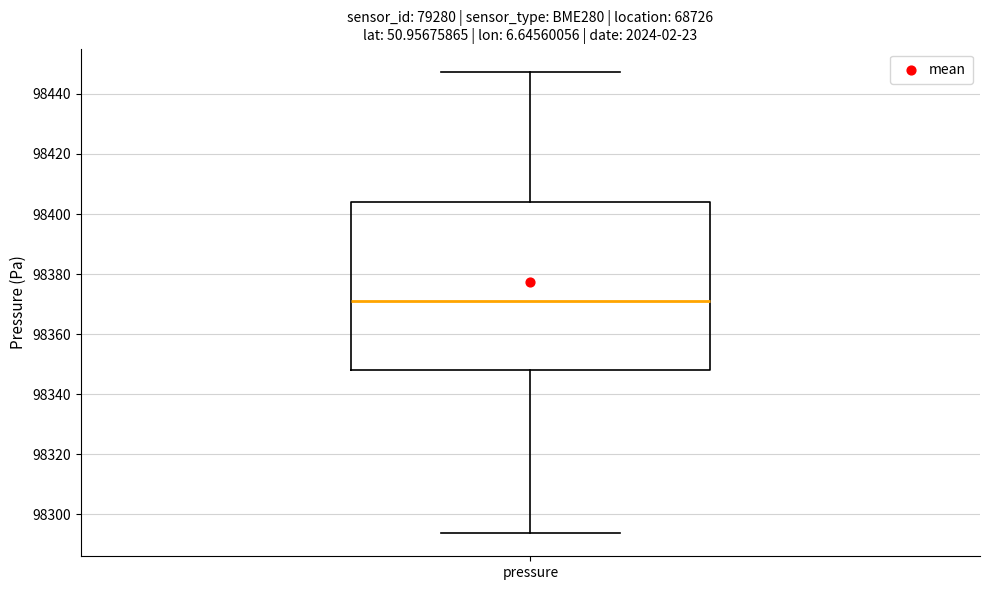

Transcribe this box plot: give where the median line is, the range the box spans, and where the two whiskers end, as read against the y-axis. The values are not printed on the chart, so give them approximately, as read against the axis.

median 98372, box 98348 to 98404, whiskers 98294 to 98448